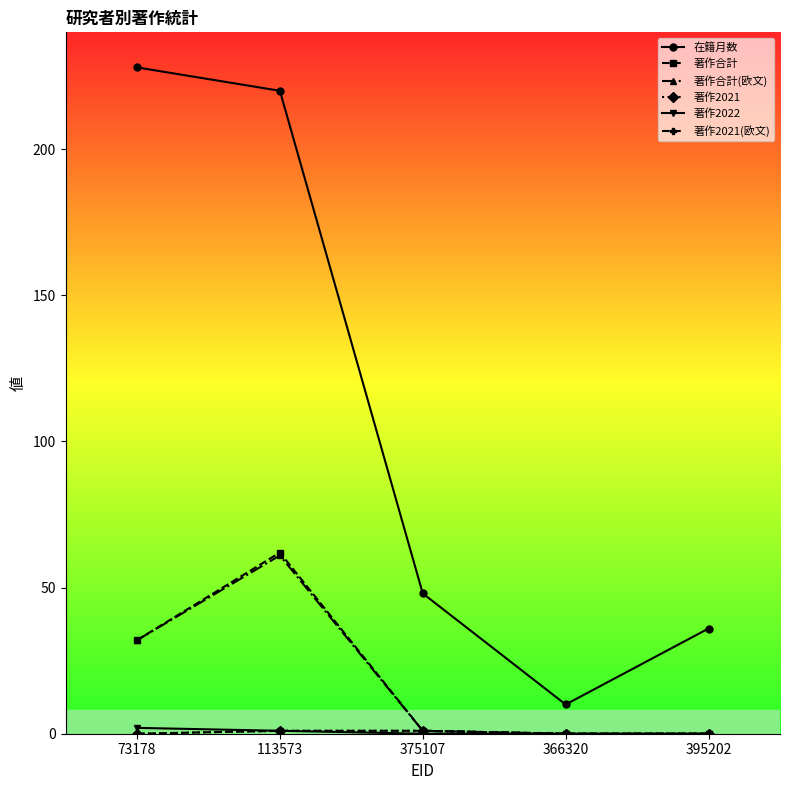

At which category is the sum across all series the highest?

113573